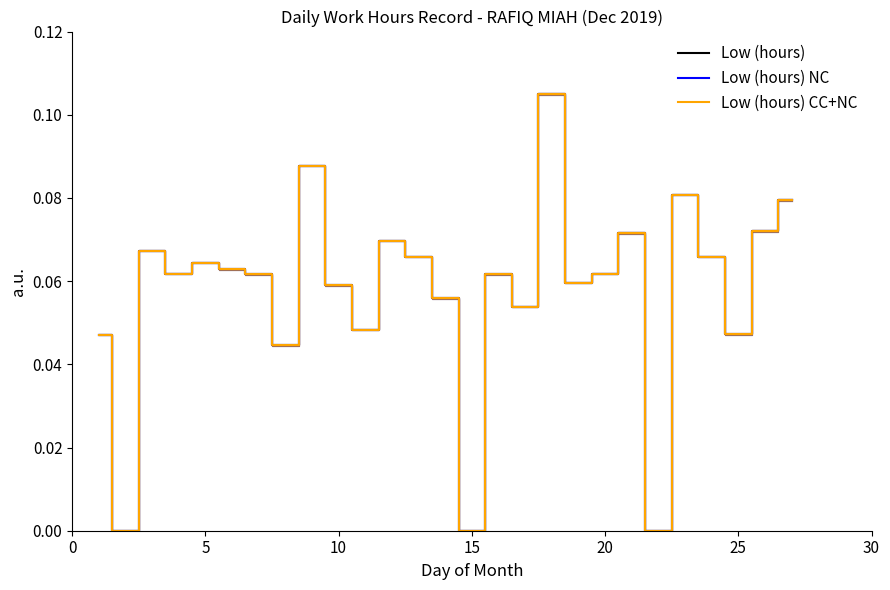

True or false: Low (hours) NC and Low (hours) cross at least once.

False